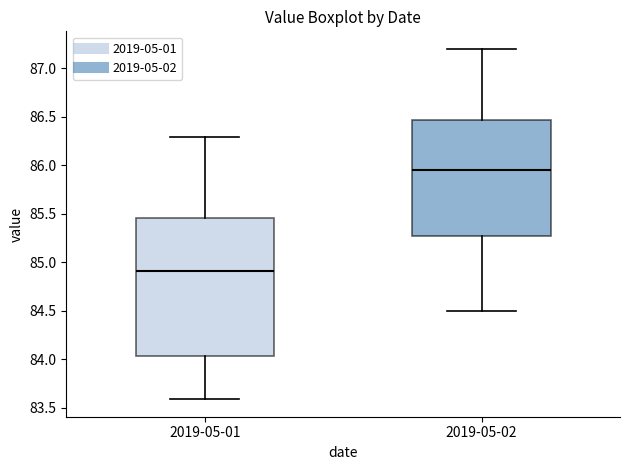

Where is the lower edge of the box for 2019-05-01 on the y-axis? The values are not printed on the chart, so give them approximately, as read against the axis.

84.05